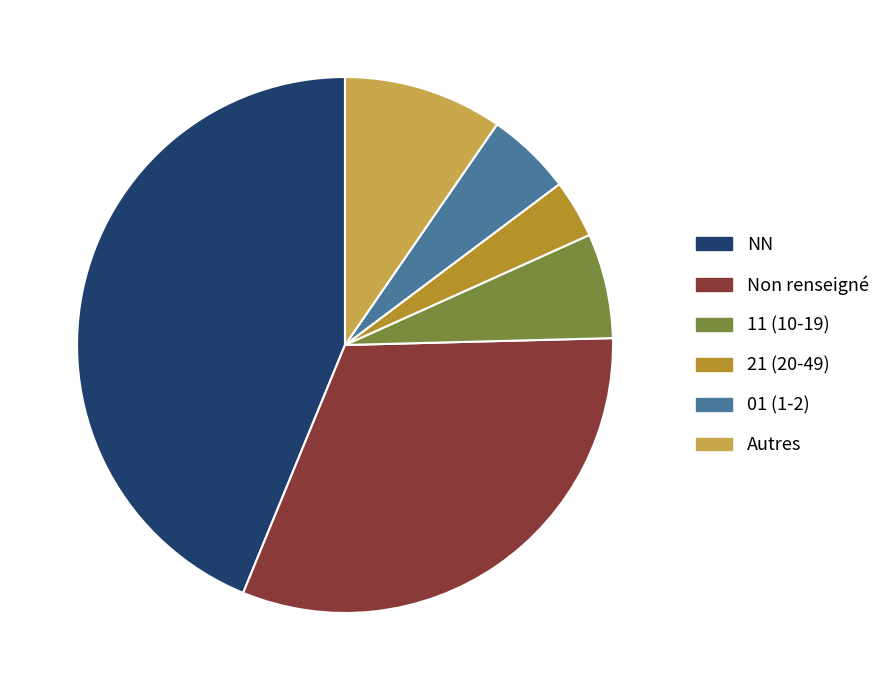

Approximately how many times larger is the value at NN compared to 01 (1-2)?

8.5